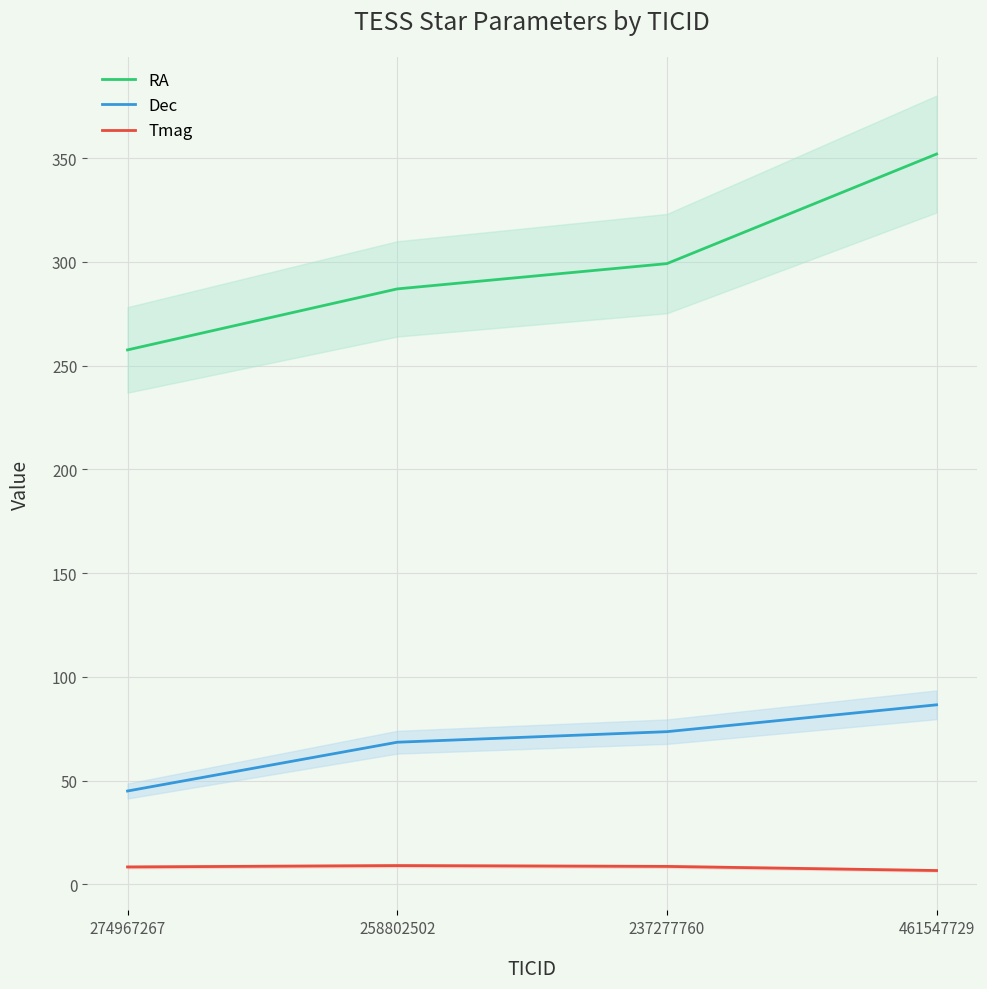

What is the difference between the Dec values at 274967267 and 258802502?

23.5